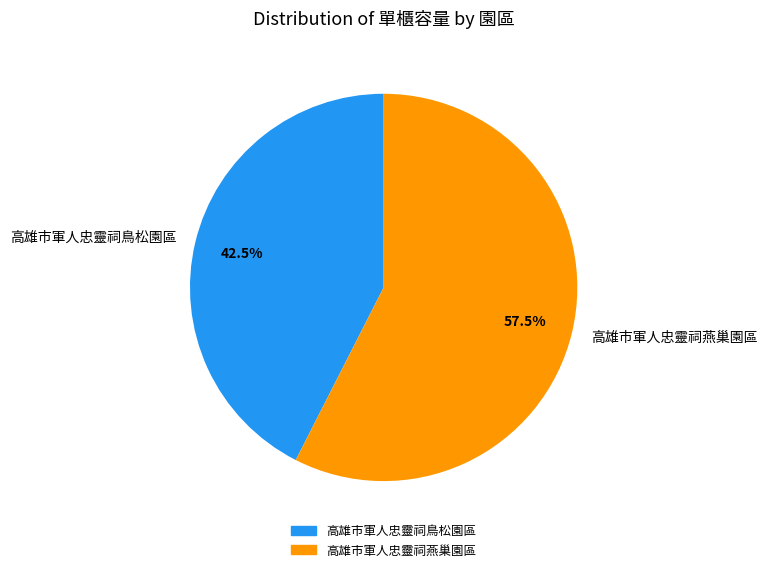

Which slice represents more than half of the pie?

高雄市軍人忠靈祠燕巢園區